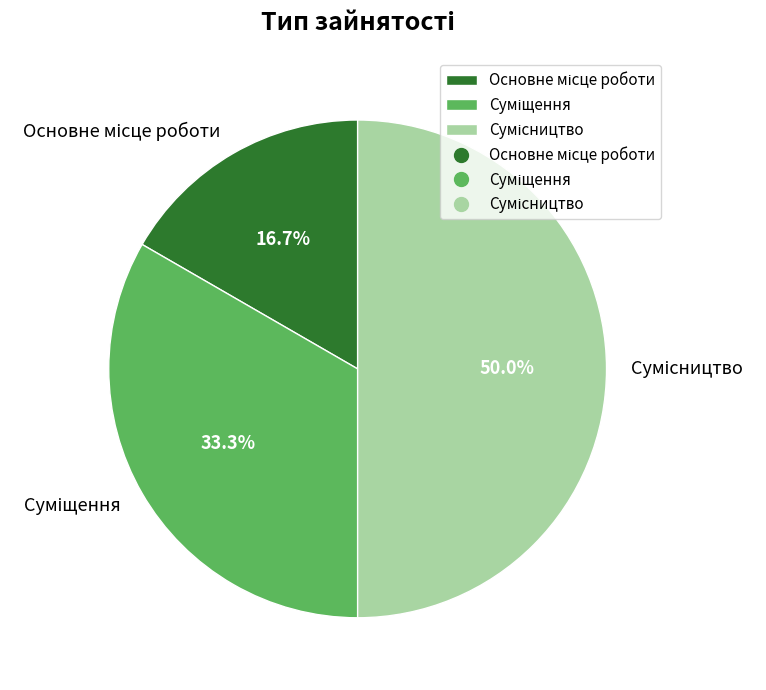

Rank the categories by value from lowest to highest.

Основне місце роботи, Суміщення, Сумісництво